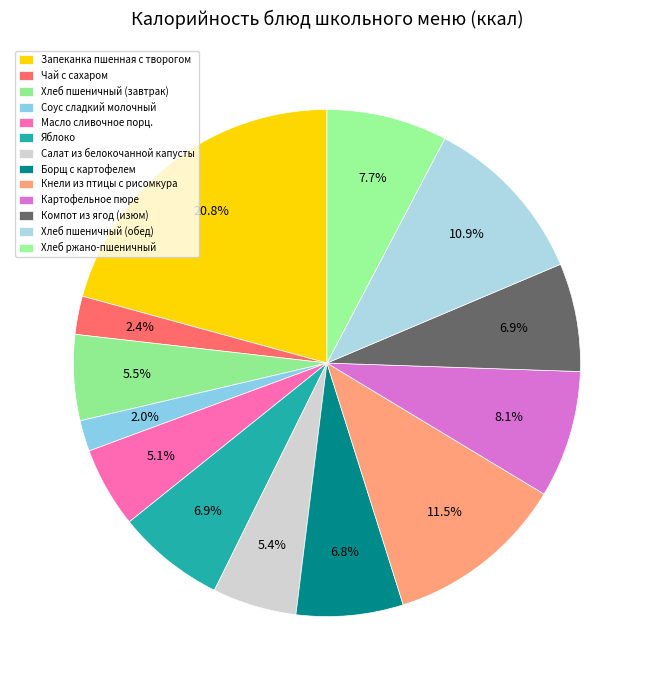

Rank the categories by value from lowest to highest.

Соус сладкий молочный, Чай с сахаром, Масло сливочное порц., Салат из белокочанной капусты, Хлеб пшеничный (завтрак), Борщ с картофелем, Яблоко, Компот из ягод (изюм), Хлеб ржано-пшеничный, Картофельное пюре, Хлеб пшеничный (обед), Кнели из птицы с рисомкура, Запеканка пшенная с творогом